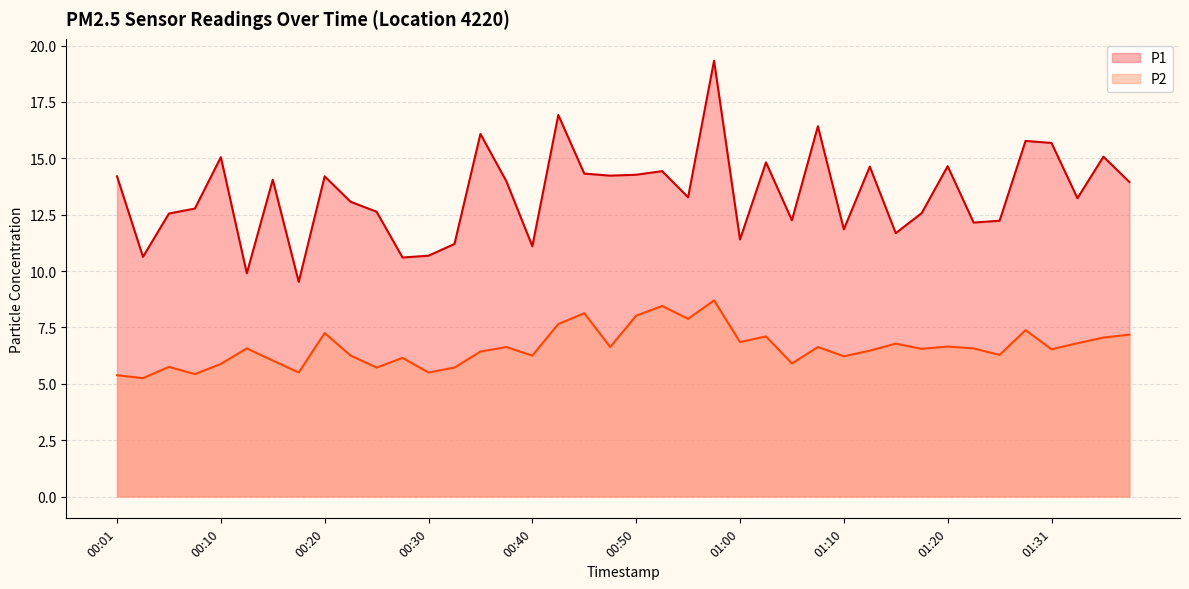

Is the value of P1 at 00:15 greater than the value of P2 at 01:07?

Yes